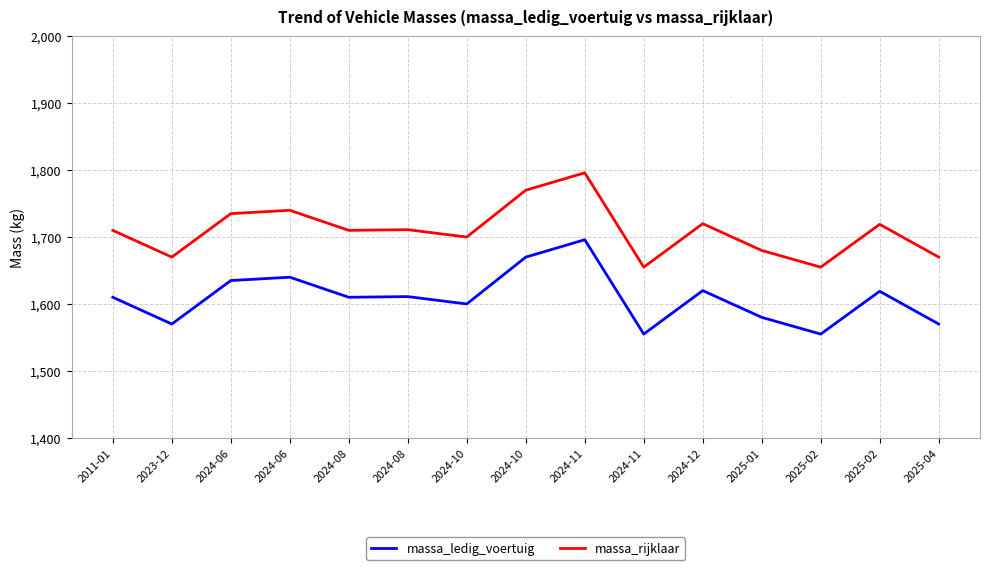

What is the label of the 1st point from the right?

2025-04